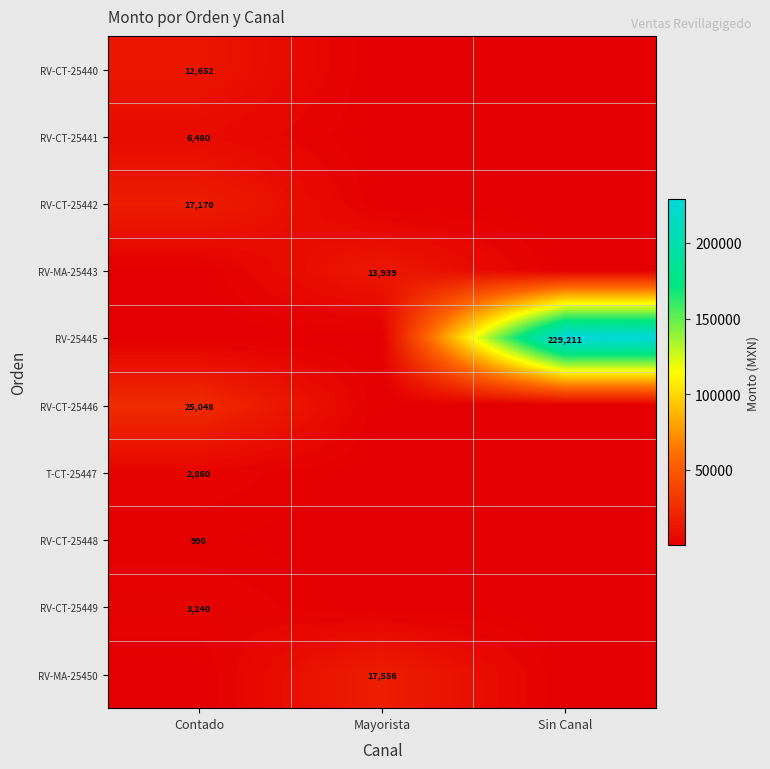

The value of RV-CT-25441 at Sin Canal is 1.6. True or false?

False